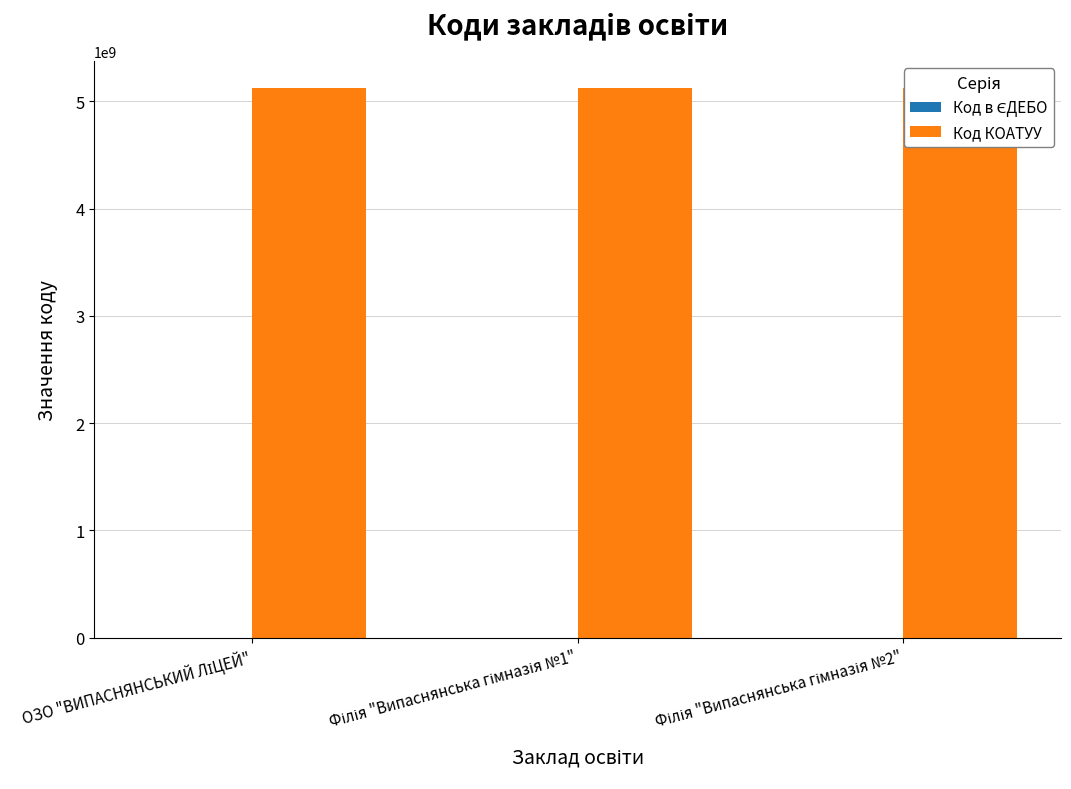

What is the value of the Код в ЄДЕБО bar at the 2nd from the left?

137267